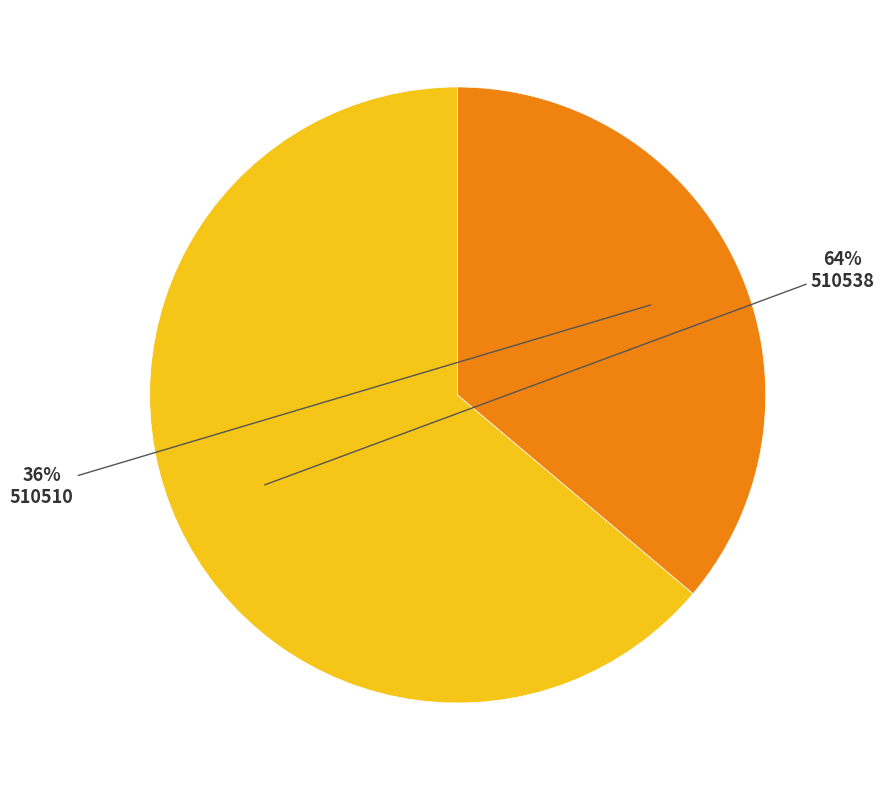

Which has a higher value, 510538 or 510510?

510538